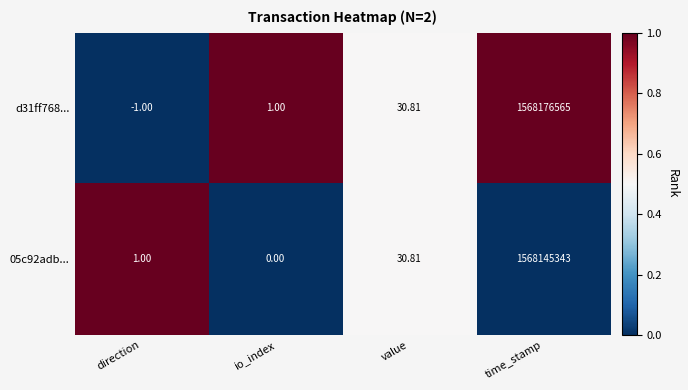

At which label does d31ff768... reach its minimum?

direction